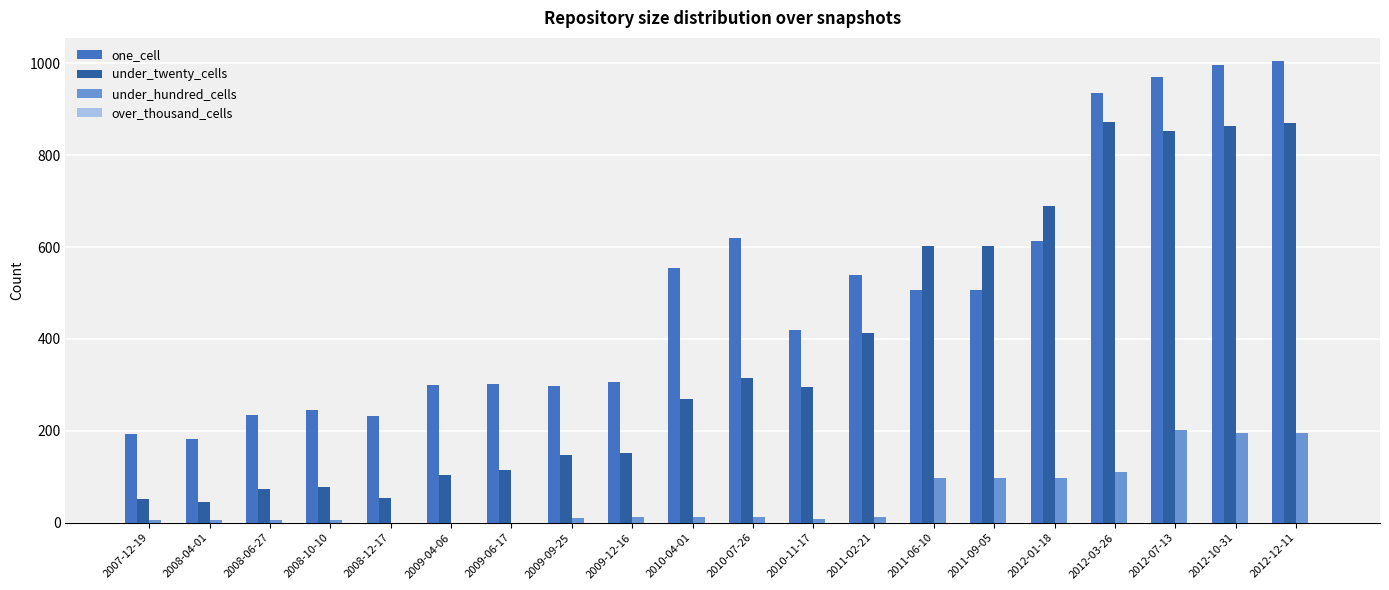

Which series has the largest range (max minus min)?

under_twenty_cells